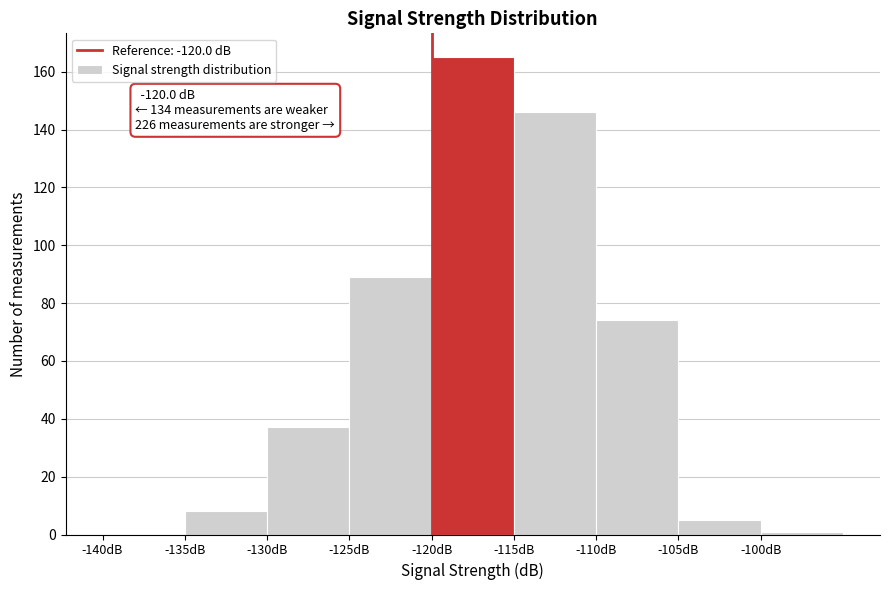

Over which range of the x-axis is the bar tallest?

-120 to -115